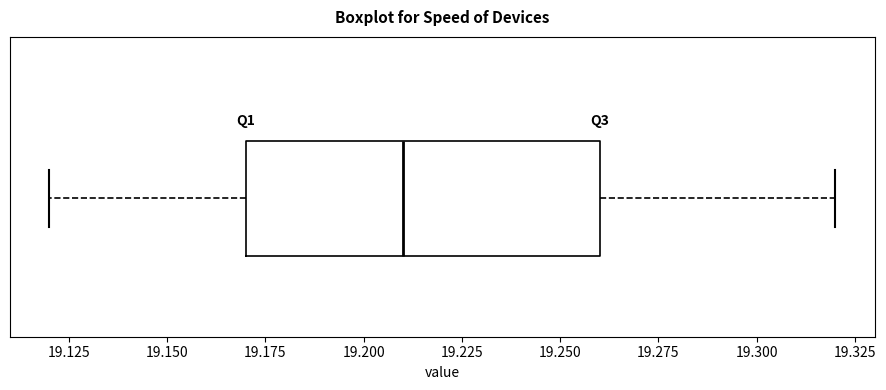

Transcribe this box plot: give where the median line is, the range the box spans, and where the two whiskers end, as read against the x-axis. The values are not printed on the chart, so give them approximately, as read against the axis.

median 19.21, box 19.17 to 19.26, whiskers 19.12 to 19.32